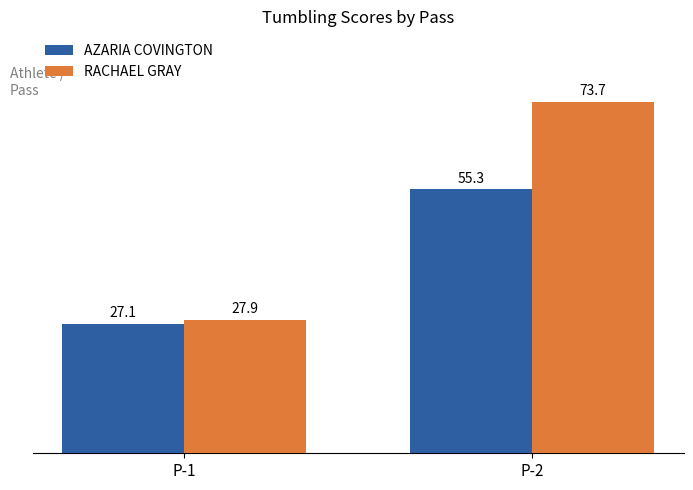

What is the total value across all series at P-1?

55.0